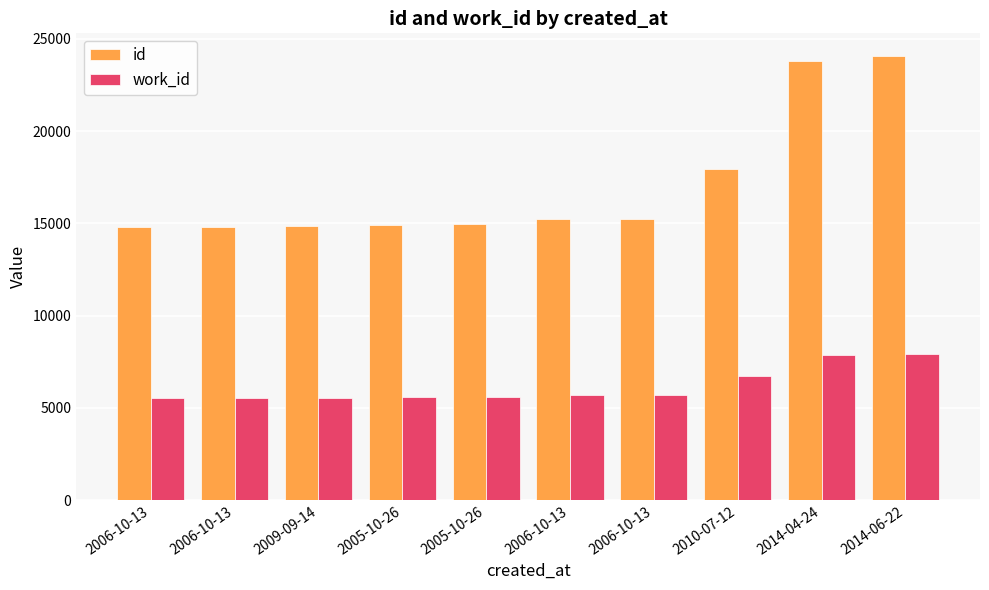

How many series are shown in this chart?

2